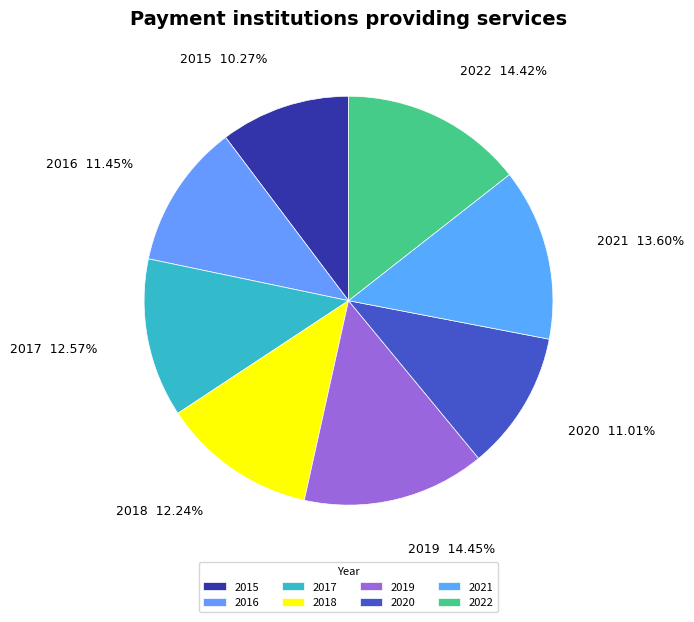

What percentage is the 2015 slice, to the nearest percent?

10%